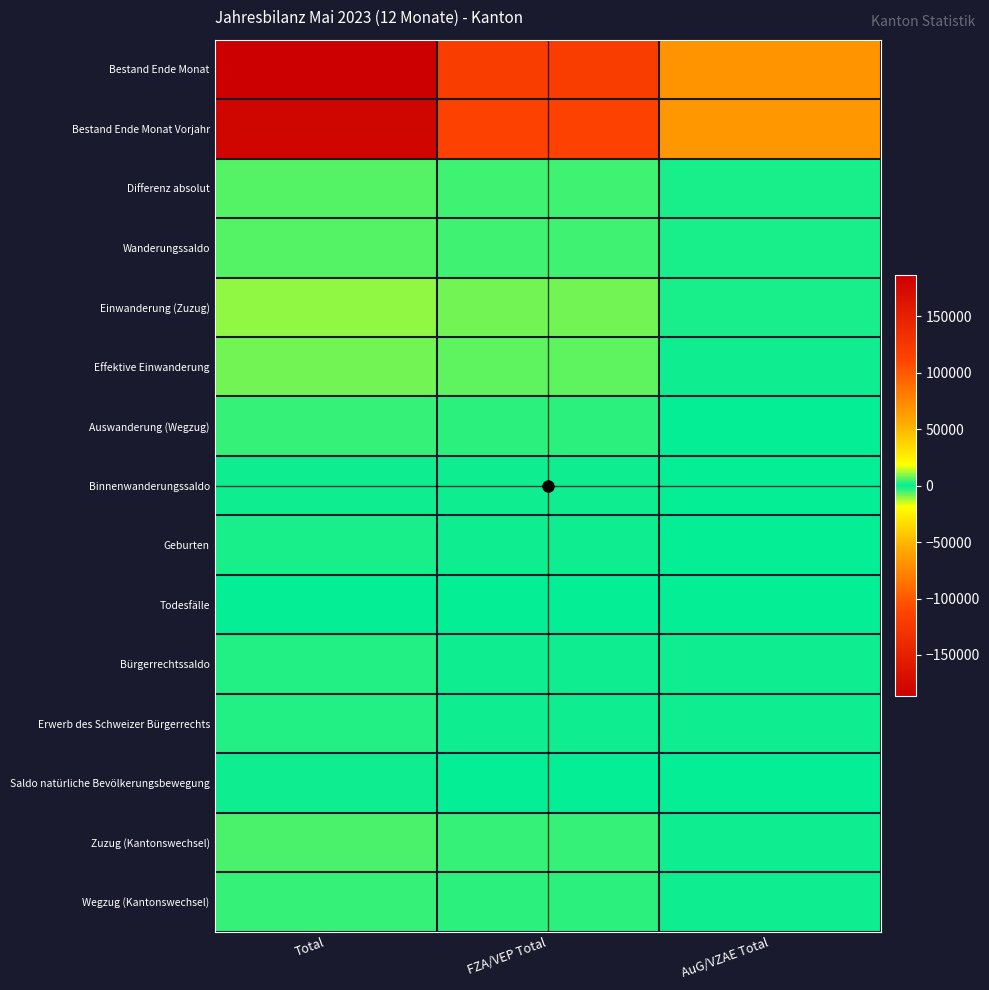

What is the difference between the highest and lowest values at Total?

190611